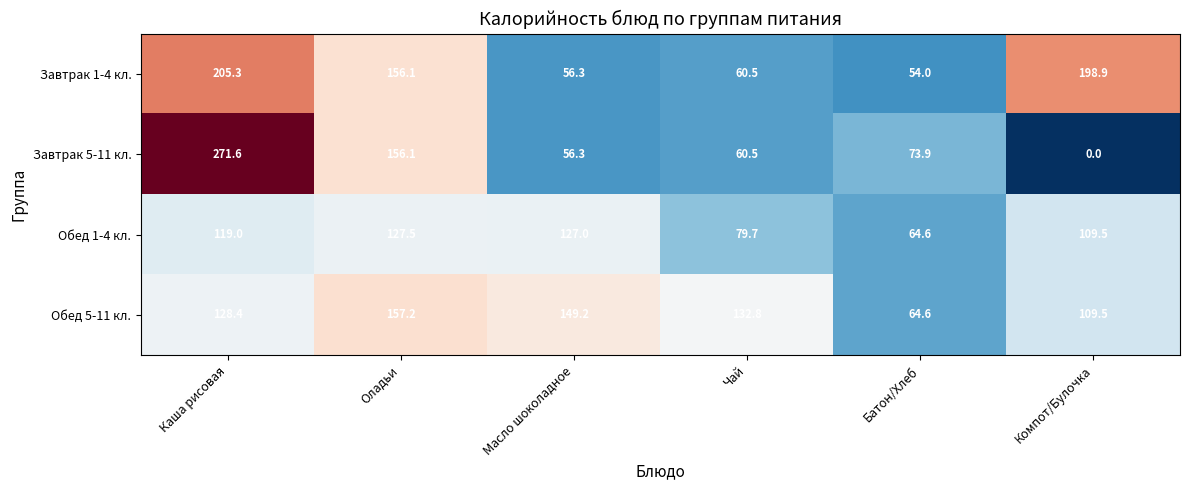

Reading left to right, list all the values displayed in this chart.

Завтрак 1-4 кл.: Каша рисовая=205.3	Оладьи=156.1	Масло шоколадное=56.3	Чай=60.5	Батон/Хлеб=54.0	Компот/Булочка=198.9
Завтрак 5-11 кл.: Каша рисовая=271.6	Оладьи=156.1	Масло шоколадное=56.3	Чай=60.5	Батон/Хлеб=73.9	Компот/Булочка=0.0
Обед 1-4 кл.: Каша рисовая=119.0	Оладьи=127.5	Масло шоколадное=127.0	Чай=79.7	Батон/Хлеб=64.6	Компот/Булочка=109.5
Обед 5-11 кл.: Каша рисовая=128.4	Оладьи=157.2	Масло шоколадное=149.2	Чай=132.8	Батон/Хлеб=64.6	Компот/Булочка=109.5